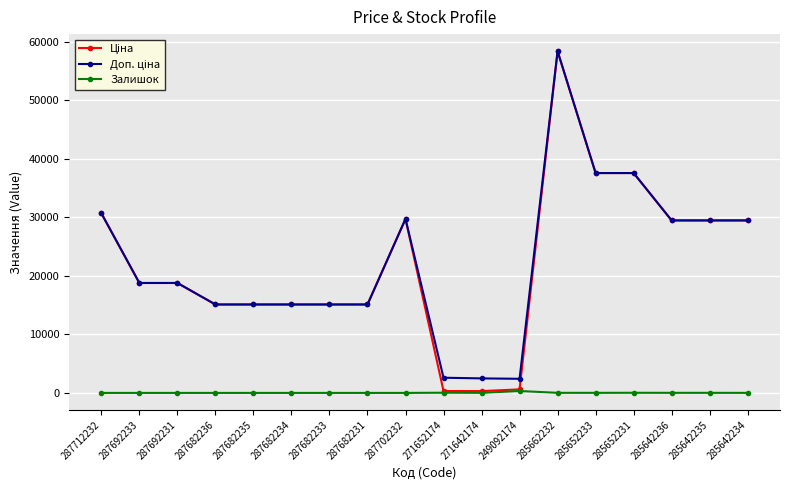

Is it true that Залишок equals 0.0 at 287692231?

True